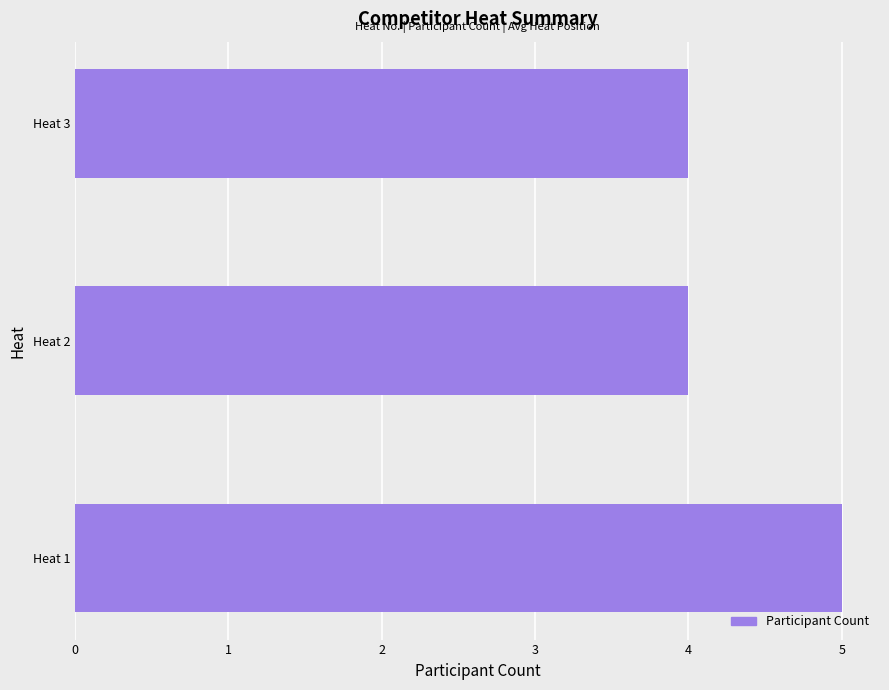

True or false: the data shows 9 at Heat 1.

False